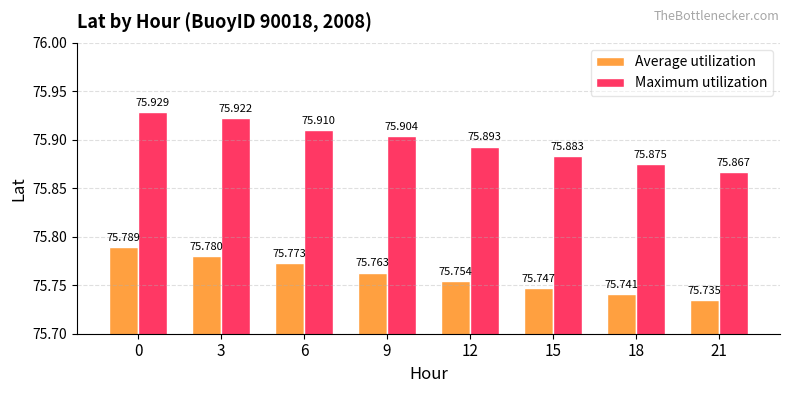

Rank the series by their average value, from lowest to highest.

Average utilization, Maximum utilization